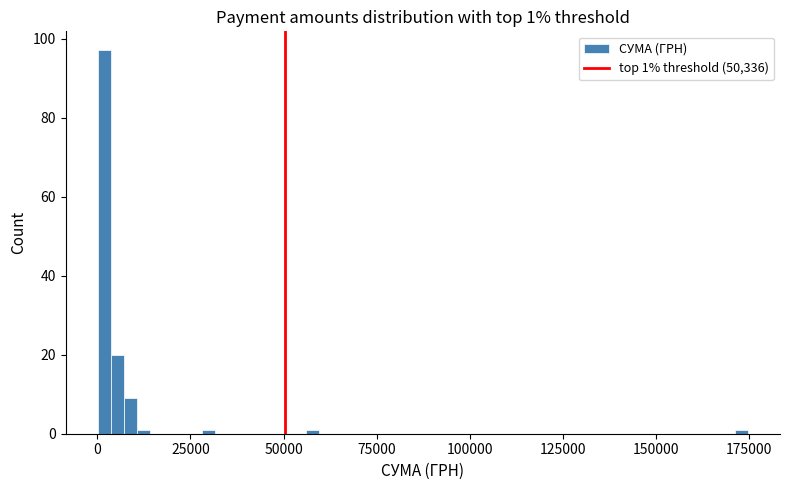

Read against the x-axis, roughly where is the centre of the tallest bar?

0